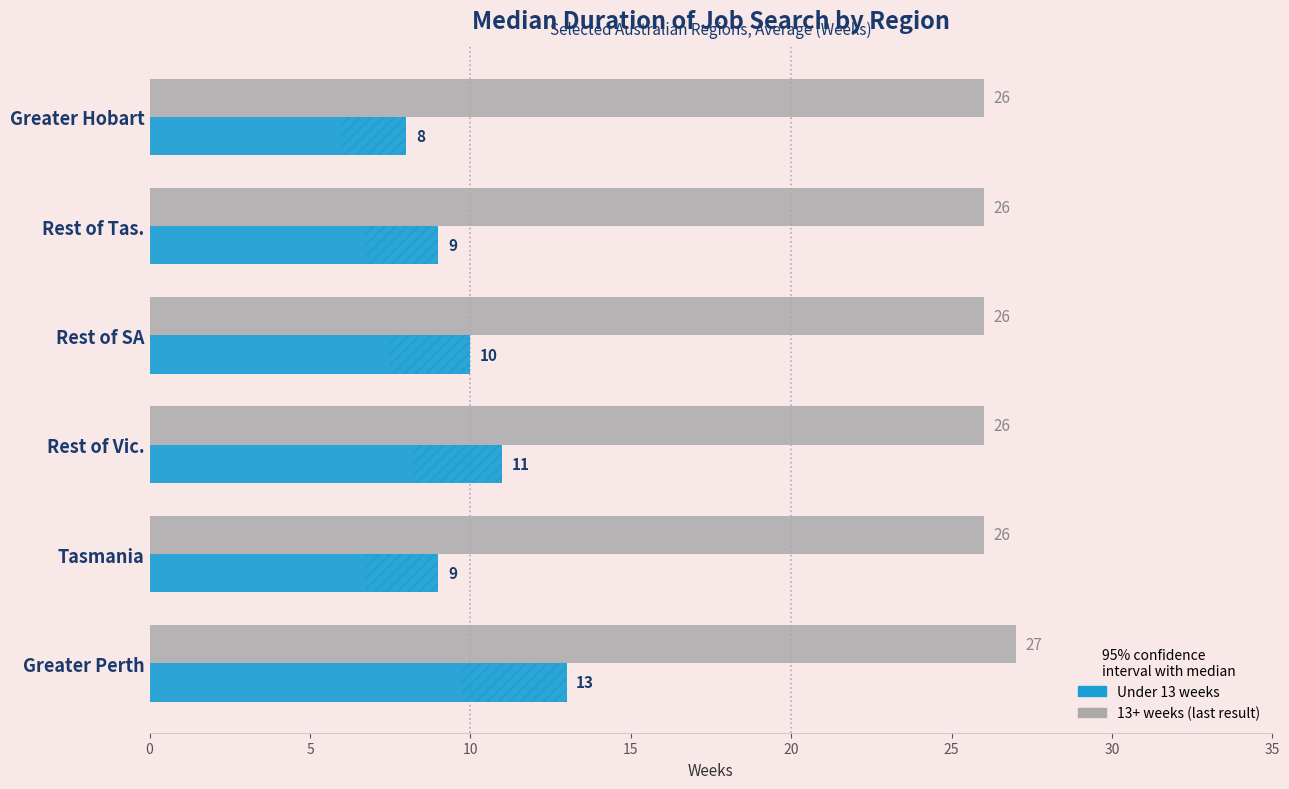

Reading left to right, extract all data points from this chart.

13+ weeks: 0=26	5=26	10=26	15=26	20=26	25=27
Under 13 weeks: 0=8	5=9	10=10	15=11	20=9	25=13